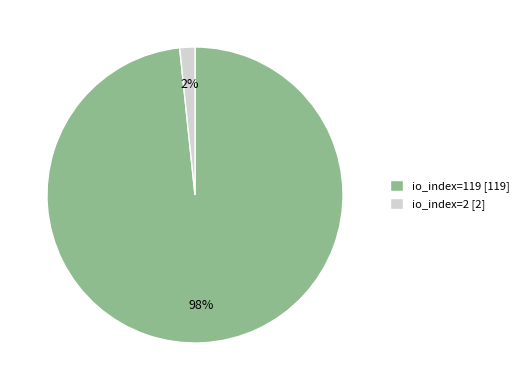

Count the number of slices in the pie.

2